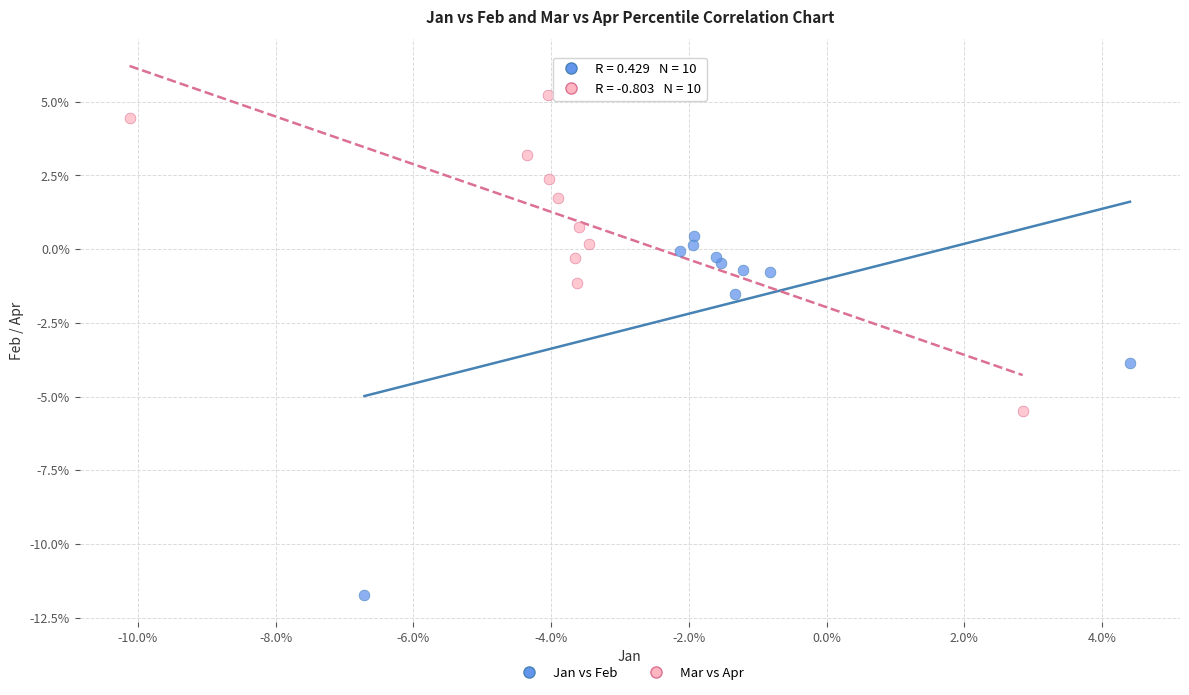

Which series has the largest Y range (max minus min)?

Jan vs Feb